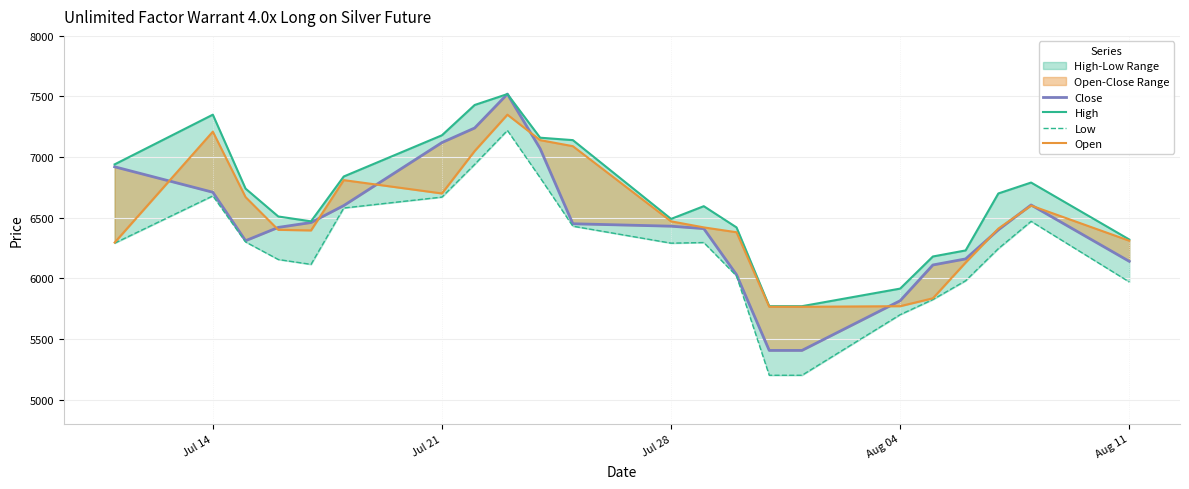

True or false: High and Open cross at least once.

False